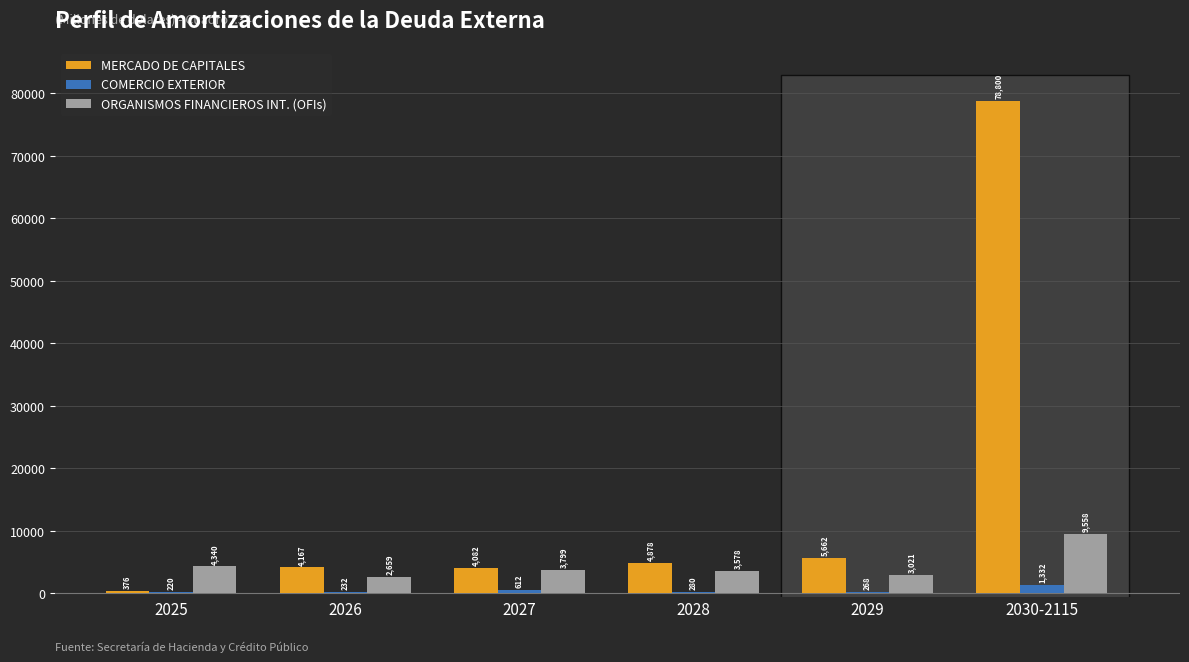

Which label corresponds to the largest value in the chart?

2030-2115